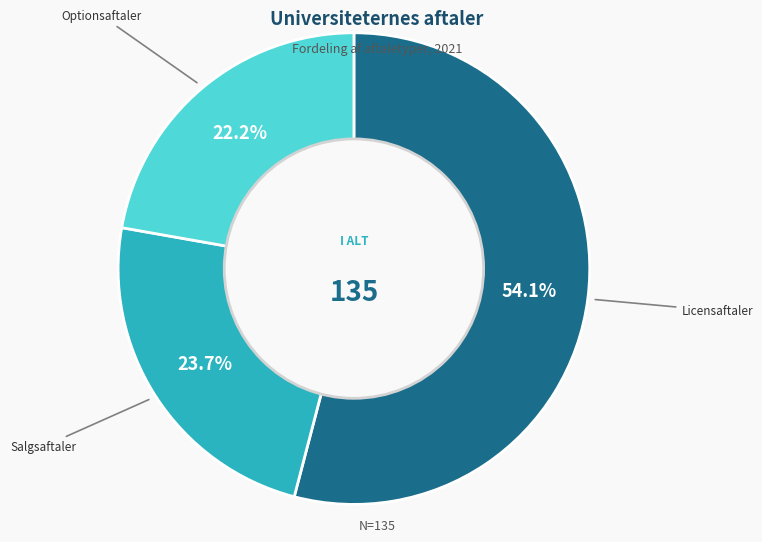

Do Salgsaftaler and Optionsaftaler together represent more than half of the pie?

No